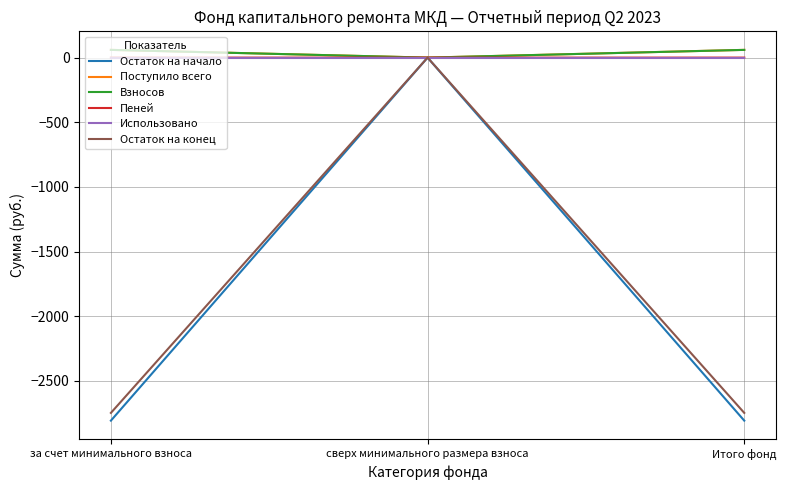

Which series has the widest spread of values?

Остаток на начало